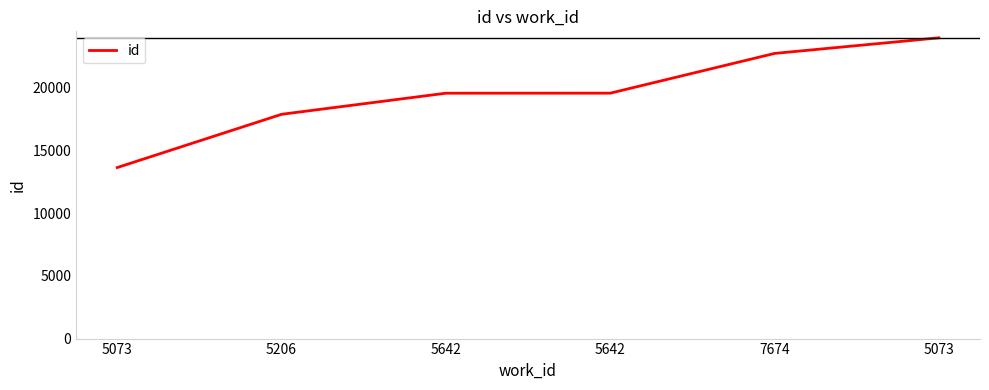

What is the ratio of the value at 5073 to the value at 5642?

0.7